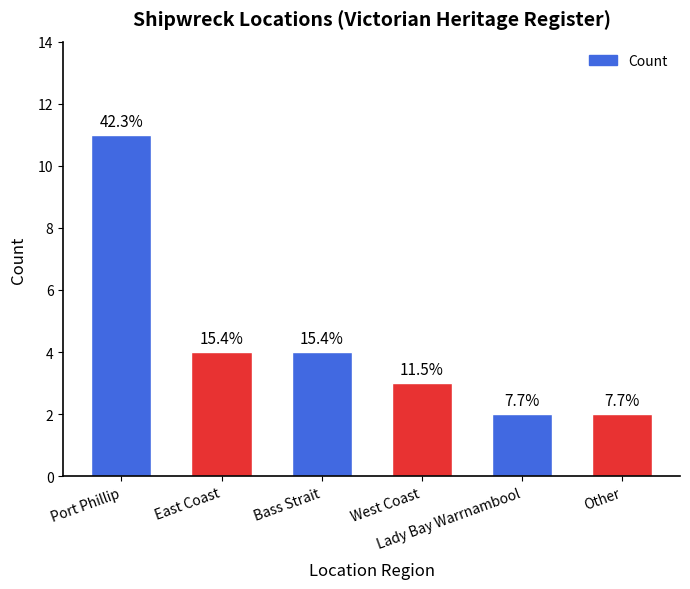

How many bars are there in total?

6